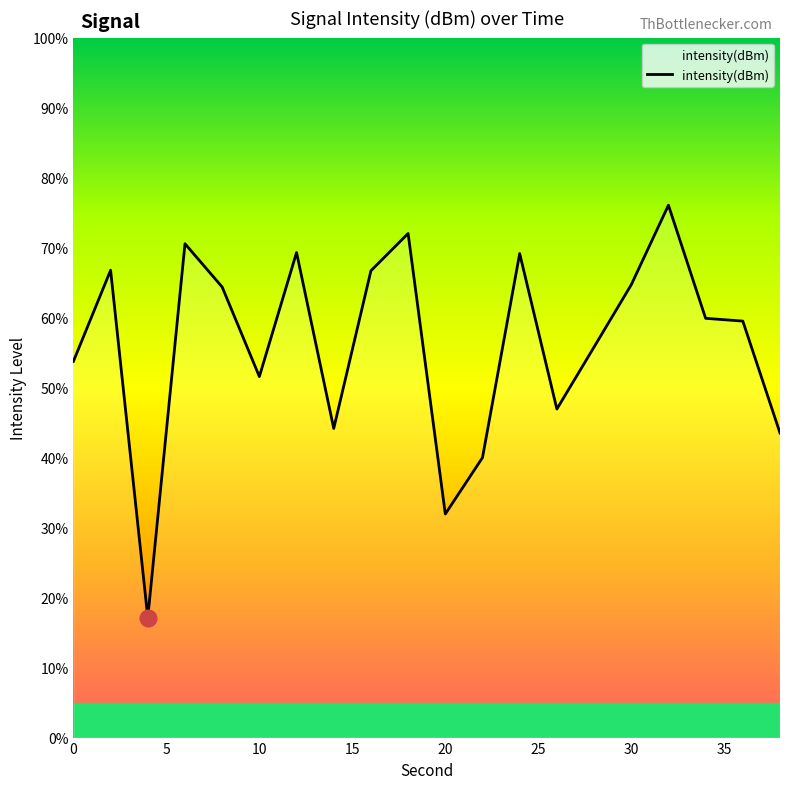

What is the maximum value shown in the chart?

76.1